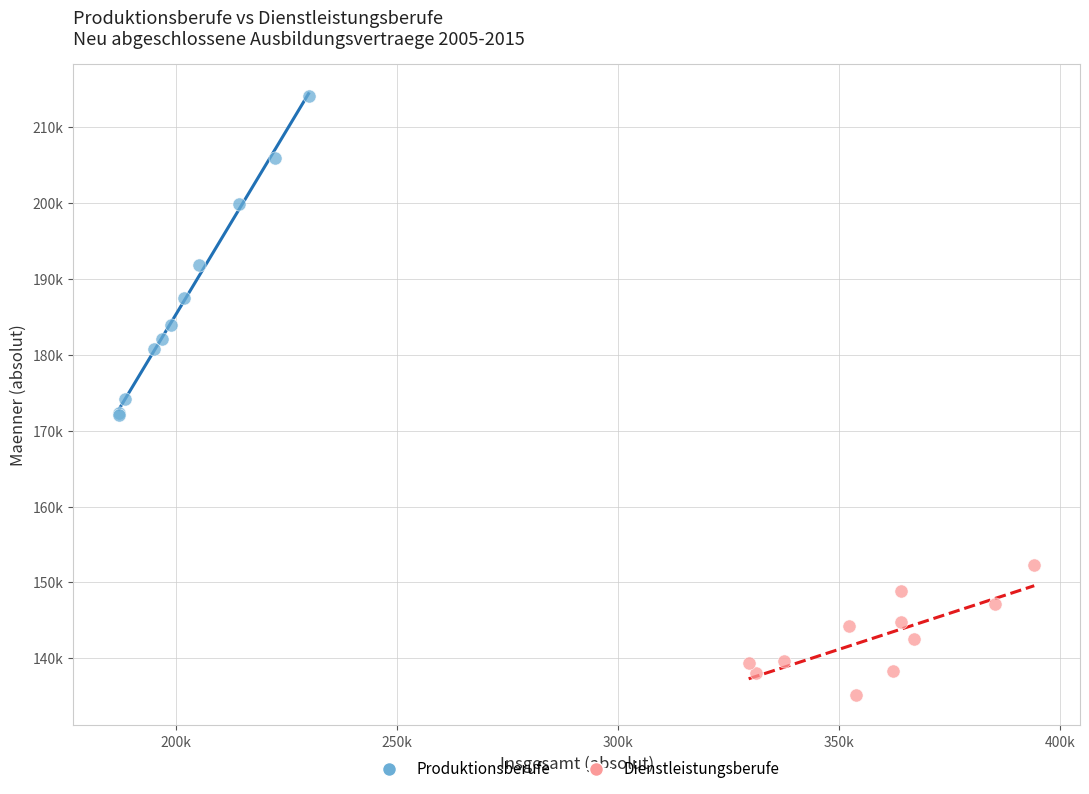

Which series has the widest spread of Y values?

Produktionsberufe